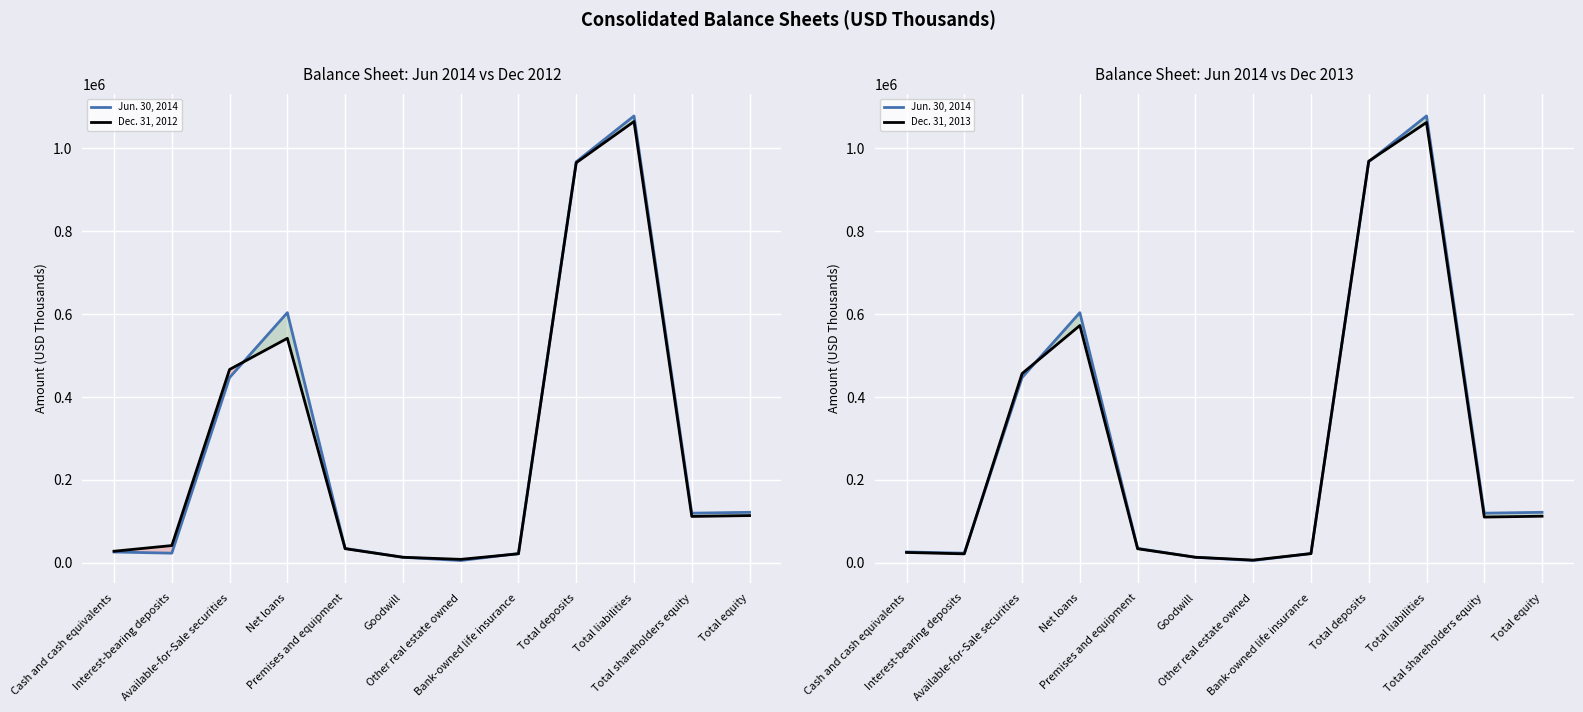

Reading left to right, transcribe all the data shown in this chart.

Jun. 30, 2014: Cash and cash equivalents=26343	Interest-bearing deposits=23523	Available-for-Sale securities=446907	Net loans=603426	Premises and equipment=35007	Goodwill=13651	Other real estate owned=5755	Bank-owned life insurance=22677	Total deposits=967173	Total liabilities=1077604	Total shareholders equity=119950	Total equity=122005
Dec. 31, 2012: Cash and cash equivalents=28199	Interest-bearing deposits=41849	Available-for-Sale securities=466419	Net loans=541497	Premises and equipment=34316	Goodwill=13651	Other real estate owned=8580	Bank-owned life insurance=21958	Total deposits=964839	Total liabilities=1064185	Total shareholders equity=112085	Total equity=114140
Dec. 31, 2013: Cash and cash equivalents=25249	Interest-bearing deposits=21865	Available-for-Sale securities=456525	Net loans=572418	Premises and equipment=34152	Goodwill=13651	Other real estate owned=6826	Bank-owned life insurance=22466	Total deposits=968530	Total liabilities=1061866	Total shareholders equity=110551	Total equity=112606